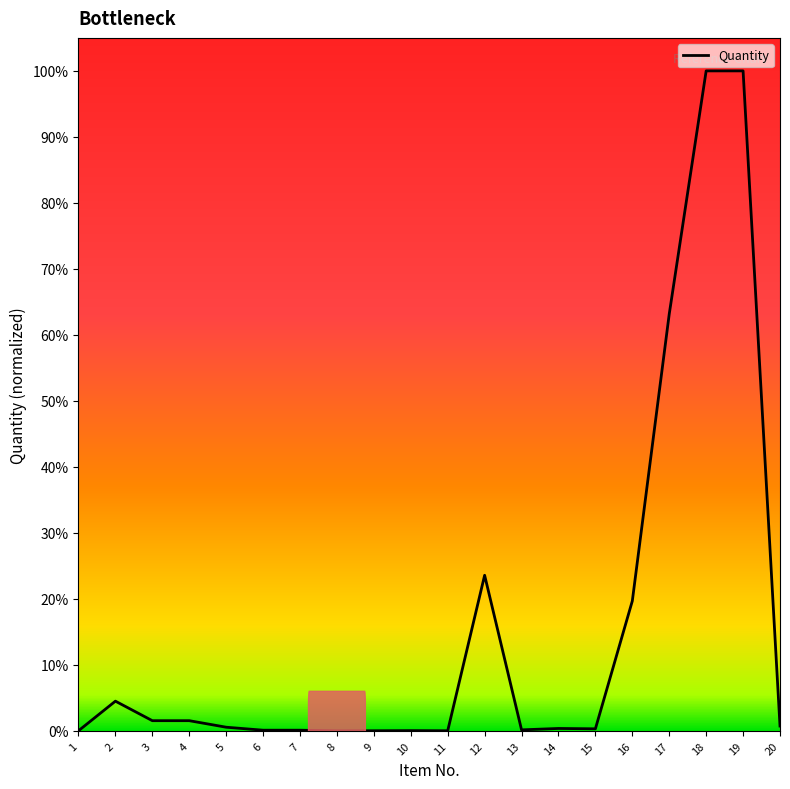

What is the change in value from 11 to 17?

+0.6